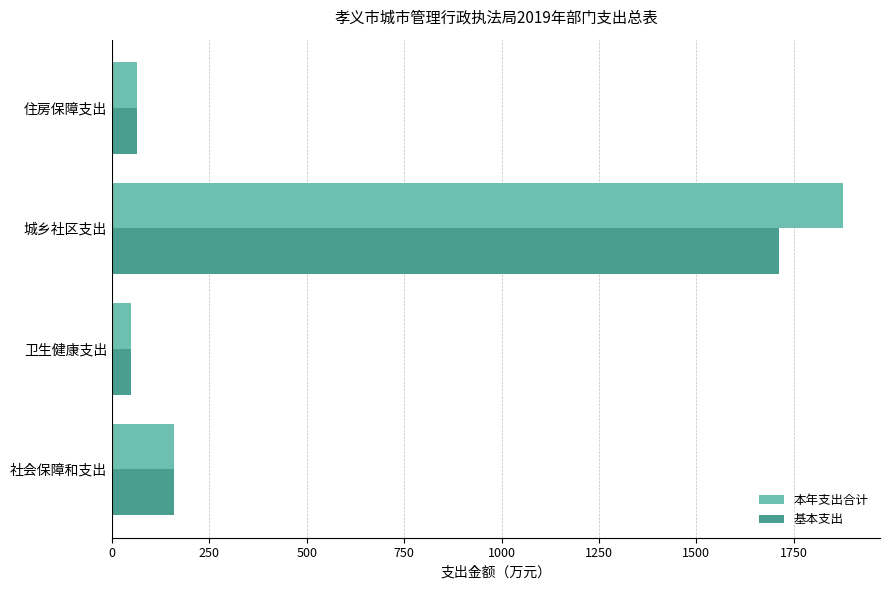

The value of 本年支出合计 at 社会保障和支出 is 159.6. True or false?

True